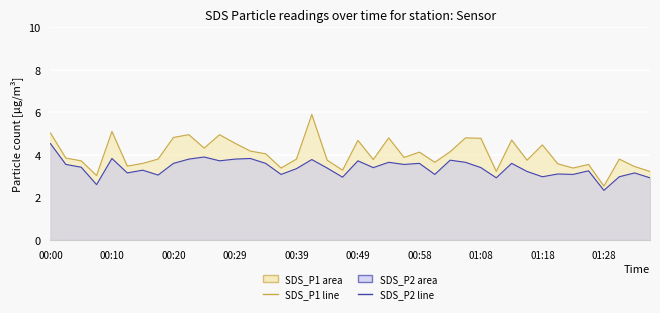

How many data points in SDS_P1 are less than 3?

1